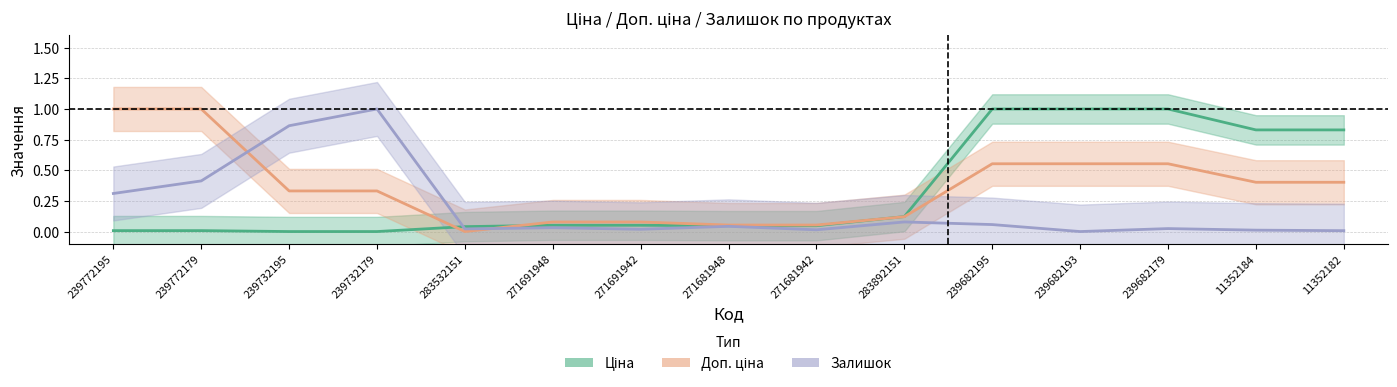

What is the sum of all Залишок values?

2.9